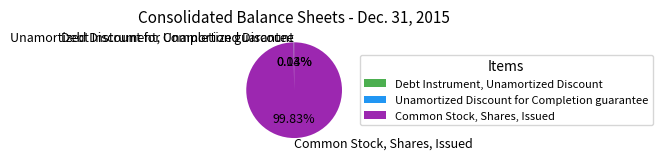

Which category has the biggest portion of the pie?

Common Stock, Shares, Issued